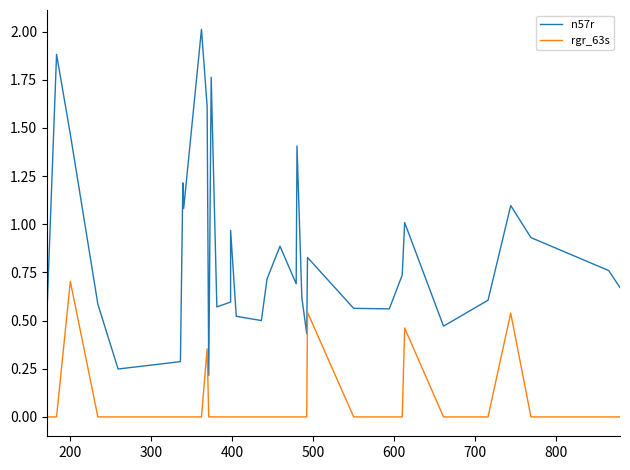

True or false: n57r has a value of 0.8 at 29.

False